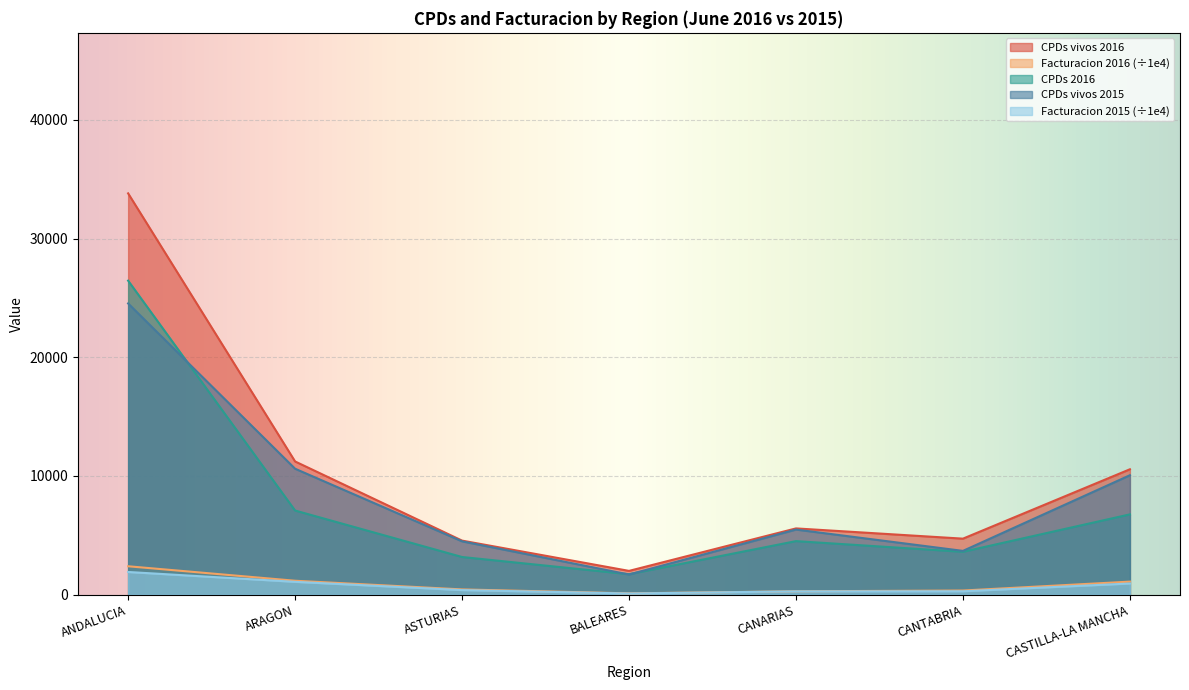

The value of CPDs vivos 2015 at BALEARES is 1695.0. True or false?

True